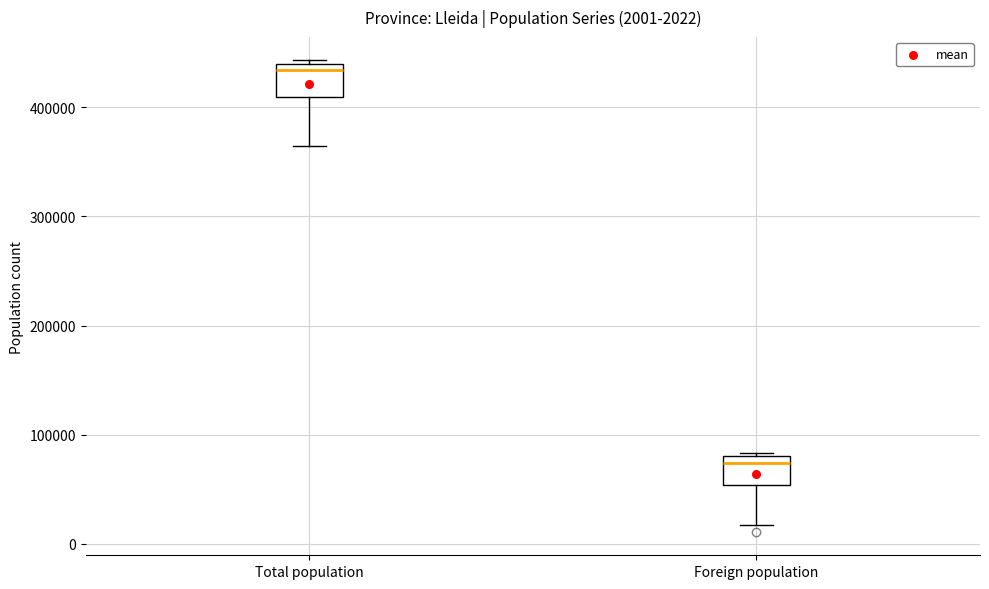

Which box's median line is the highest?

Total population